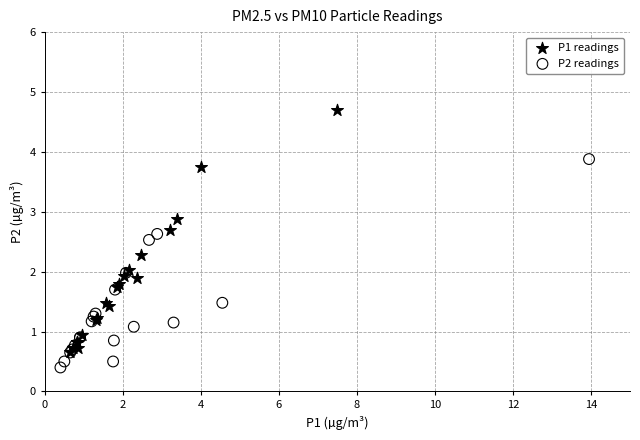

Which series reaches the minimum Y coordinate?

P2 readings